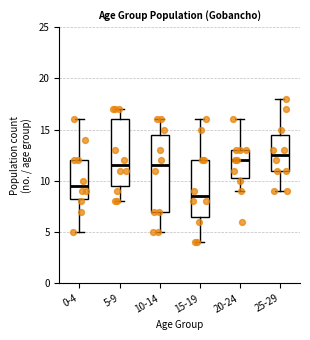

Reading left to right, transcribe this box plot: for each box, give where its median line is, the range the box spans, and where its two whiskers end, as read against the y-axis. The values are not printed on the chart, so give them approximately, as read against the axis.

0-4: median 9.5, box 8.5 to 12.0, whiskers 5.0 to 16.0
5-9: median 11.5, box 9.5 to 16.0, whiskers 8.0 to 17.0
10-14: median 11.5, box 7.0 to 14.5, whiskers 5.0 to 16.0
15-19: median 8.5, box 6.5 to 12.0, whiskers 4.0 to 16.0
20-24: median 12.0, box 10.5 to 13.0, whiskers 9.0 to 16.0
25-29: median 12.5, box 11.0 to 14.5, whiskers 9.0 to 18.0